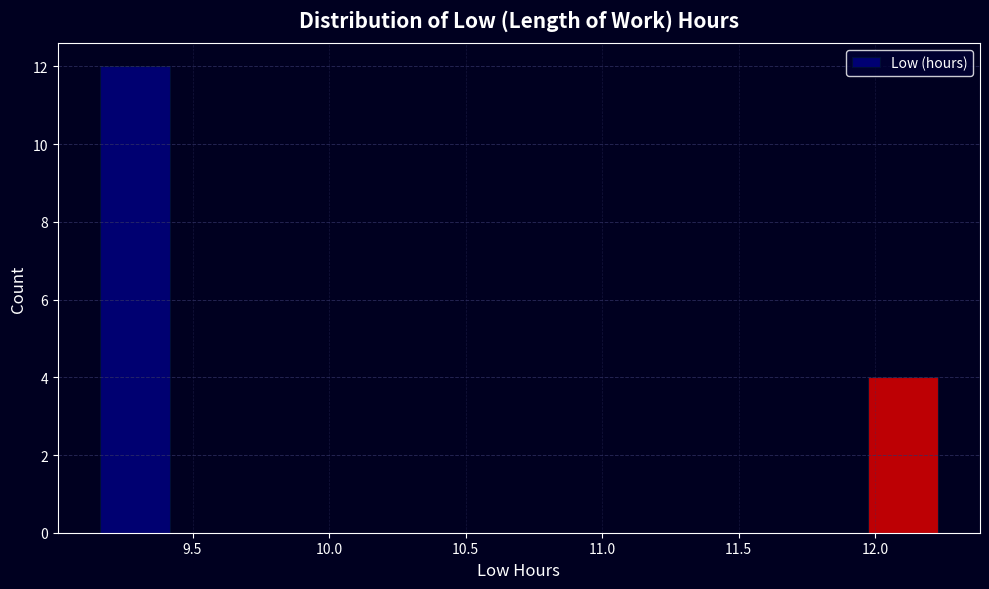

How tall is the bar that spans 11.95 to 12.25 on the x-axis? Neither the bar edges nor the heights are printed on the chart, so give them approximately, as read against the axes.

4